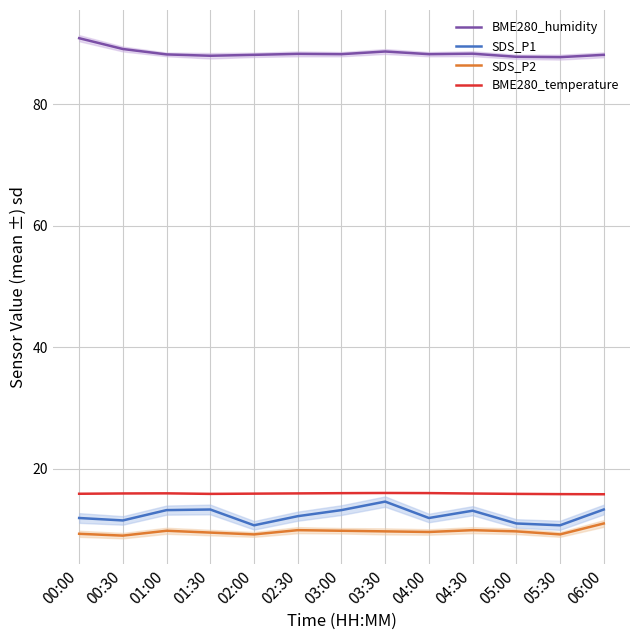

What are all the series names shown in the legend?

BME280_humidity, SDS_P1, SDS_P2, BME280_temperature